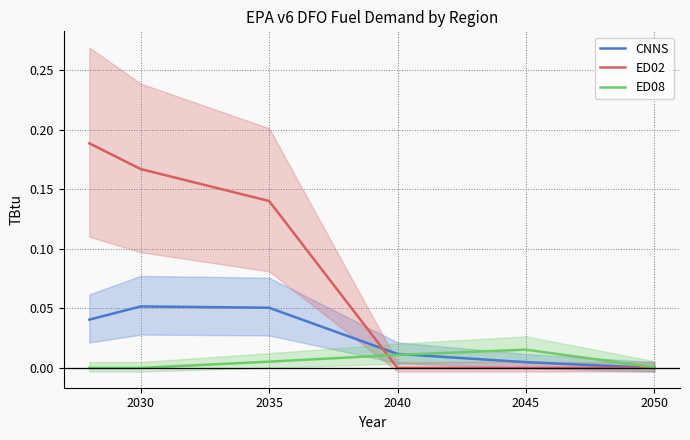

How many distinct data groups are displayed?

3